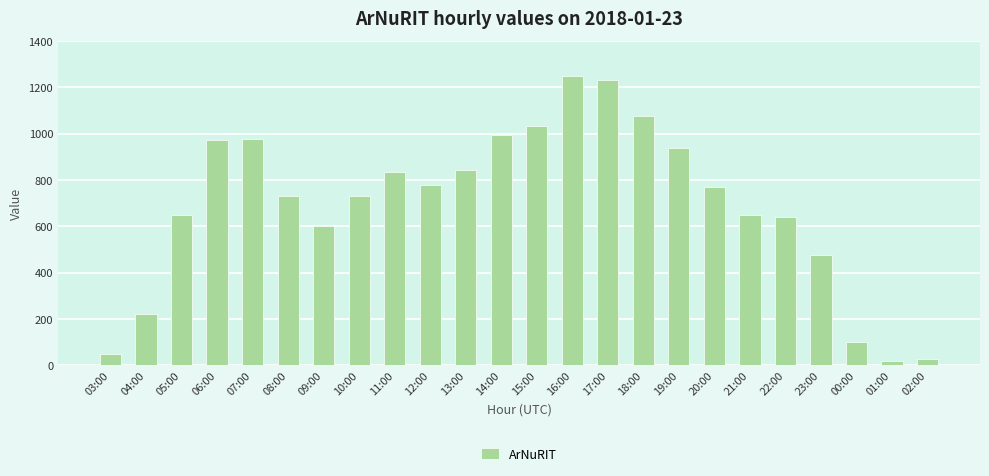

Does the chart contain stacked bars?

No